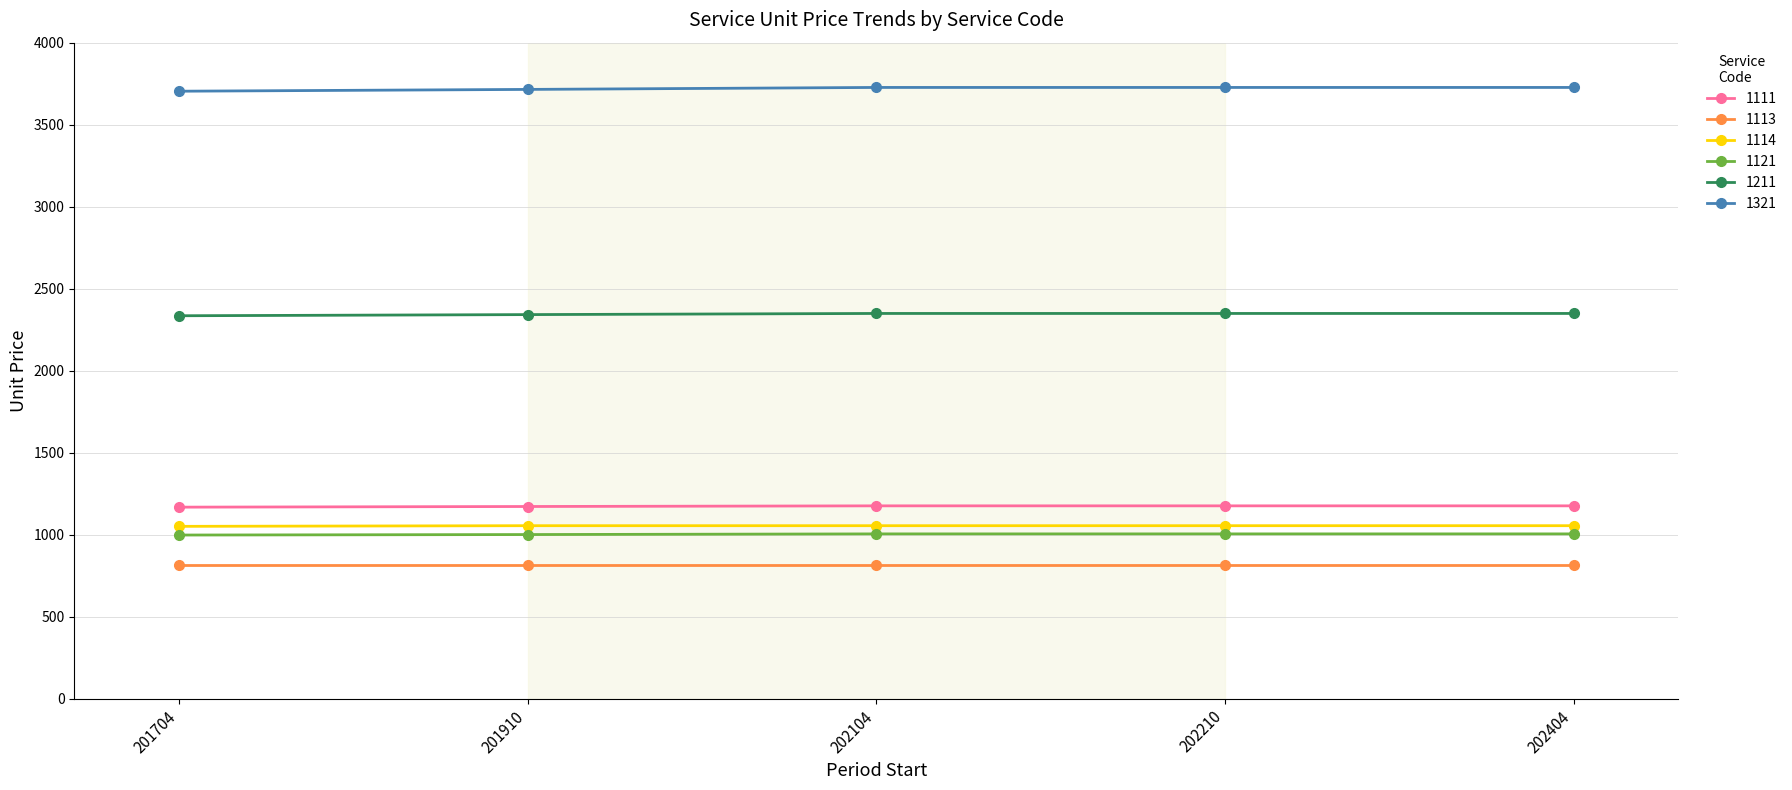

True or false: 1114 and 1111 cross at least once.

False